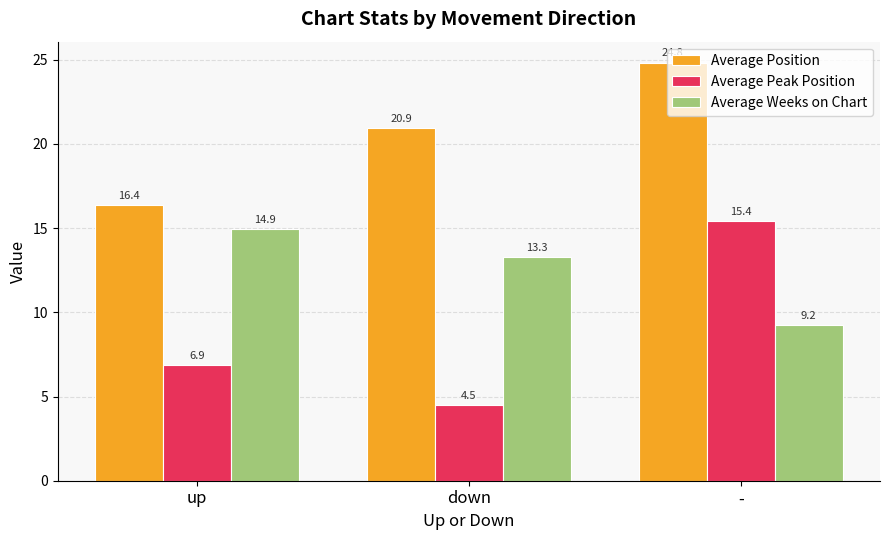

True or false: Average Peak Position has a value of 6.9 at up.

True